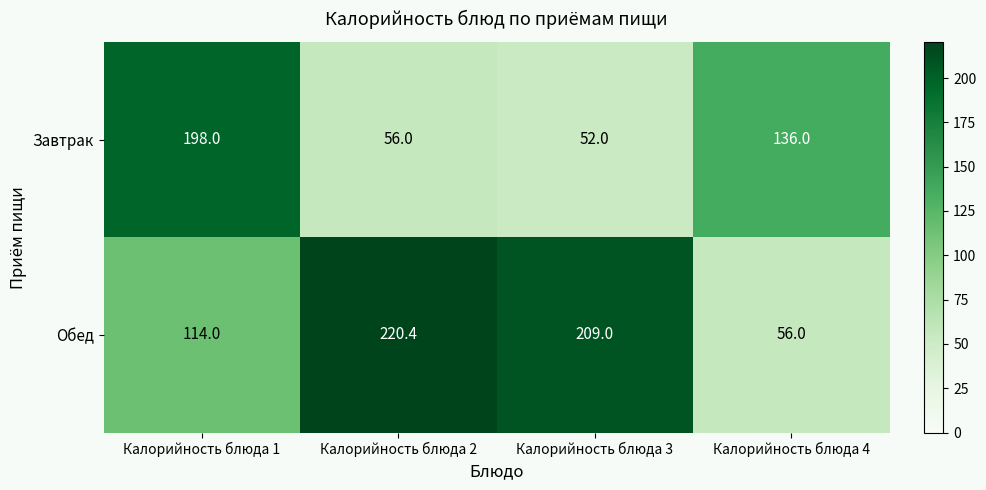

Reading left to right, transcribe all the data shown in this chart.

Завтрак: Калорийность блюда 1=198.0	Калорийность блюда 2=56.0	Калорийность блюда 3=52.0	Калорийность блюда 4=136.0
Обед: Калорийность блюда 1=114.0	Калорийность блюда 2=220.4	Калорийность блюда 3=209.0	Калорийность блюда 4=56.0